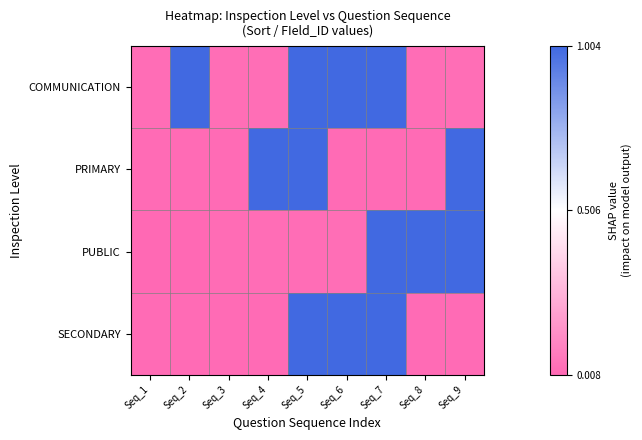

Which series has the largest total across all categories?

COMMUNICATION